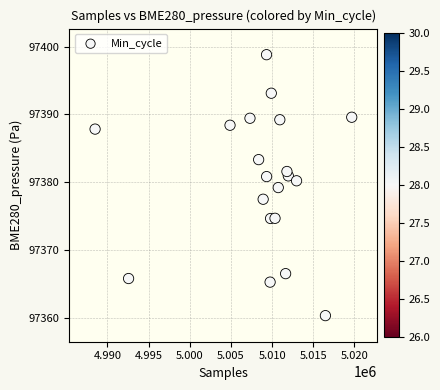

What is the range of Y values (max minus min)?

38.5